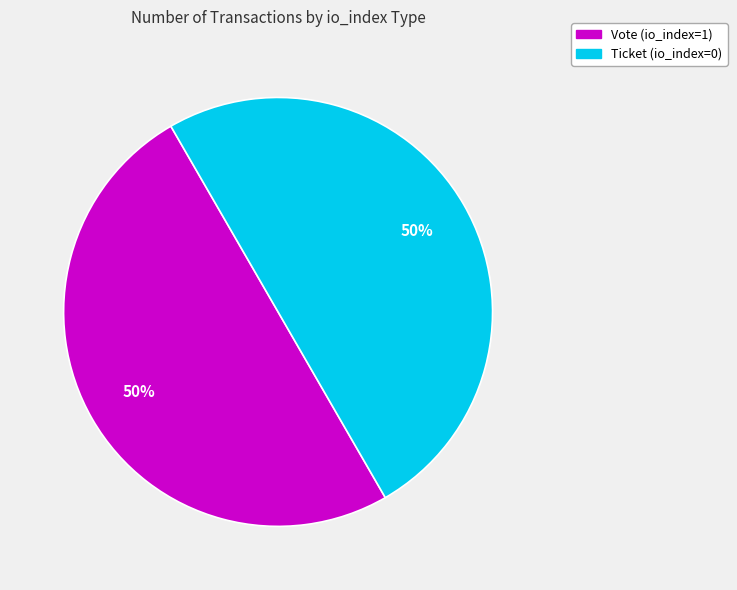

To the nearest percent, what is the difference between the largest and smallest slice percentages?

0%